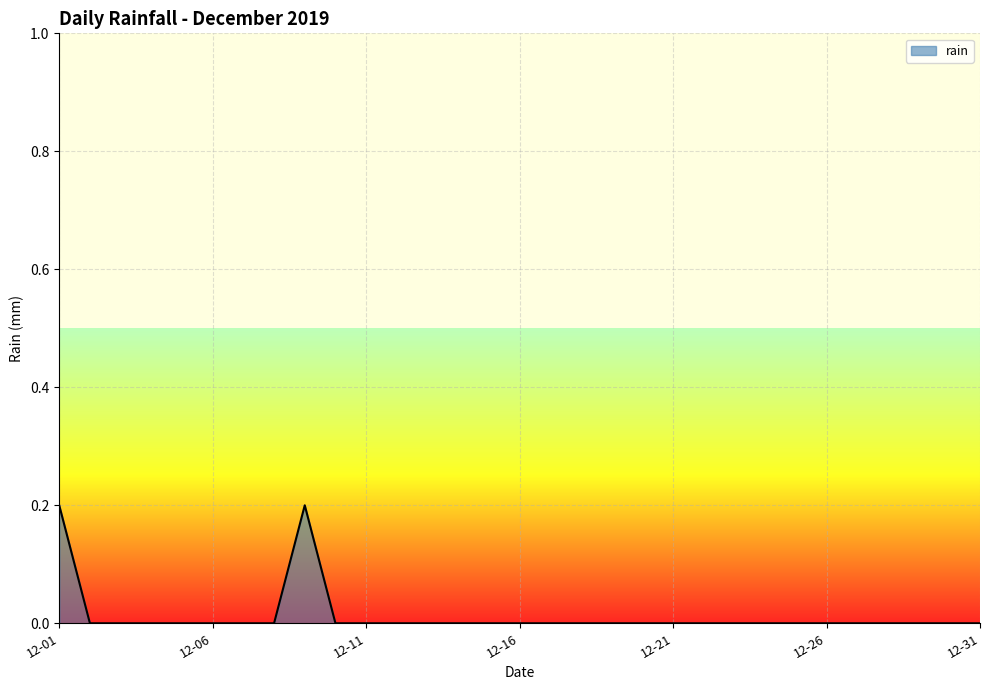

How many lines are shown in the chart?

1